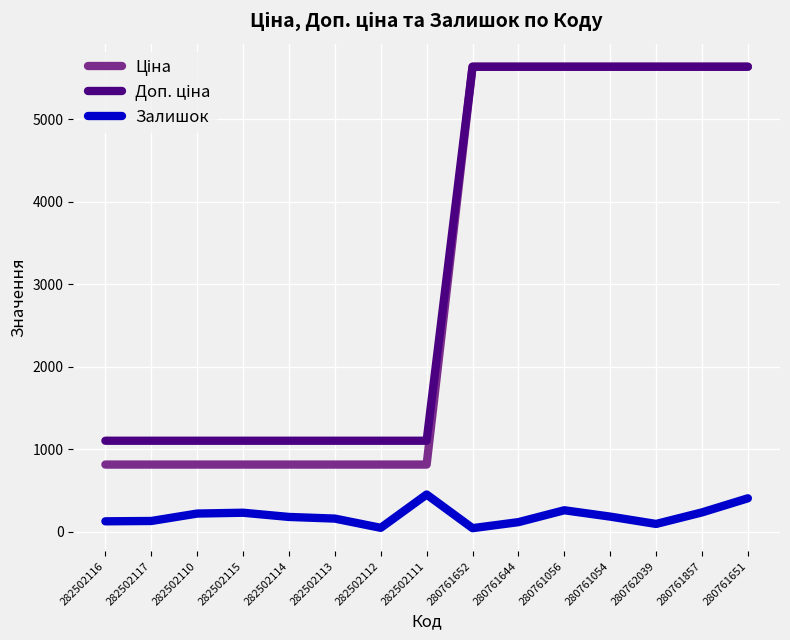

How many distinct data groups are displayed?

3